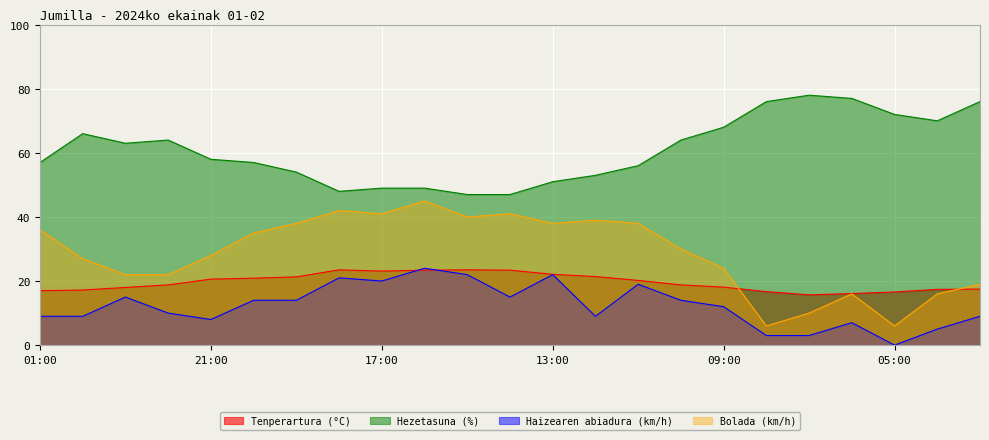

The Tenperartura (°C) series shows 20.6 at 21:00. True or false?

True